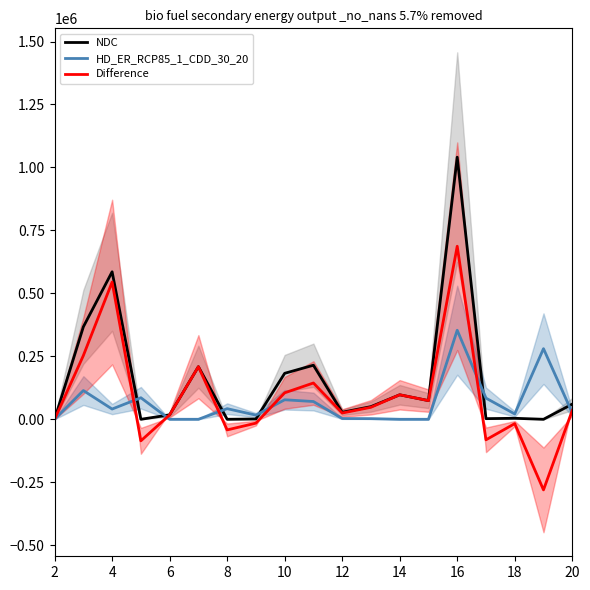

How many distinct data groups are displayed?

3